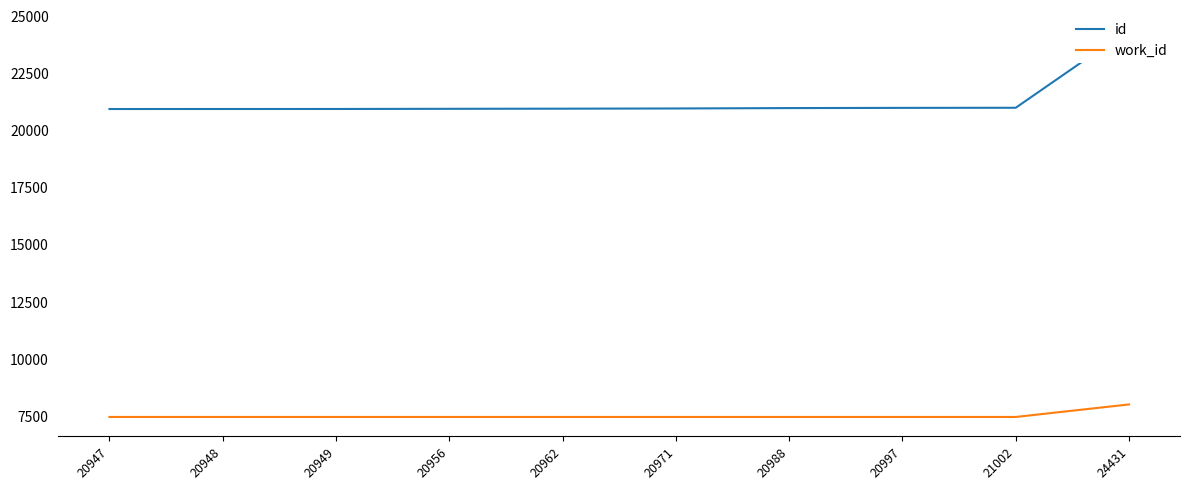

How many values in the id series exceed 20971?

4